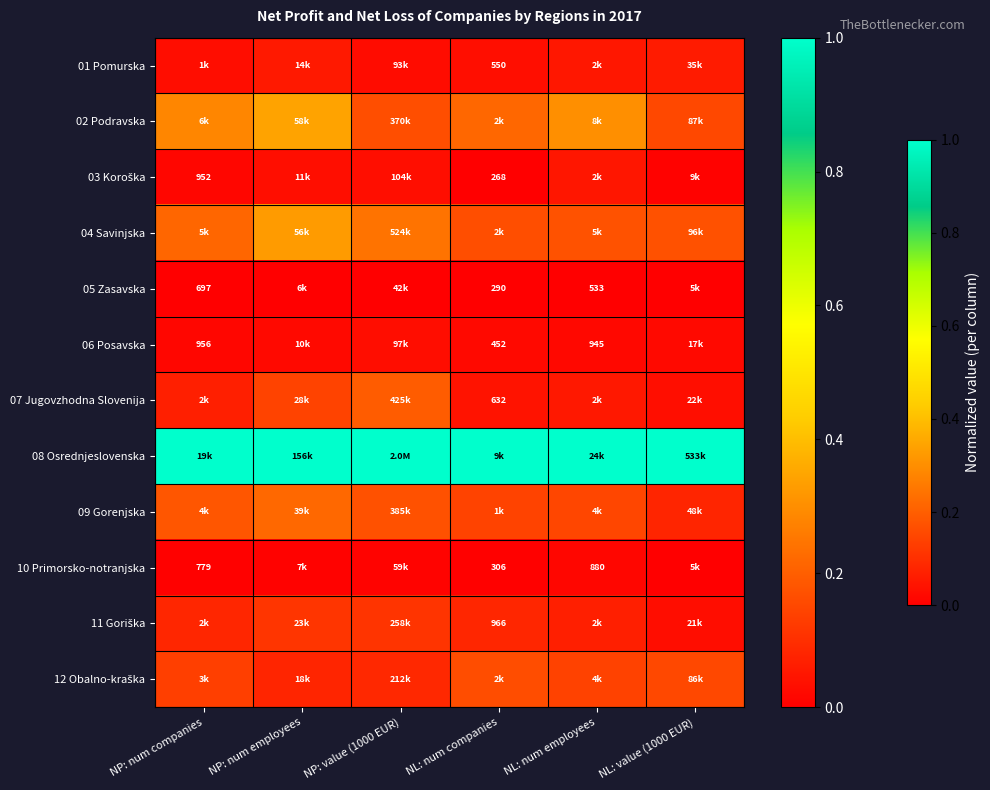

List the series in order of their peak value, highest first.

08 Osrednjeslovenska, 02 Podravska, 04 Savinjska, 09 Gorenjska, 07 Jugovzhodna Slovenija, 12 Obalno-kraška, 11 Goriška, 01 Pomurska, 03 Koroška, 06 Posavska, 10 Primorsko-notranjska, 05 Zasavska